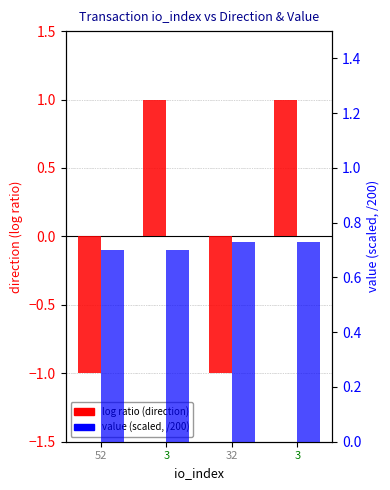

Reading right to left, list all the values displayed in this chart.

log ratio: 1.0	-1.0	1.0	-1.0
value (scaled): 0.7	0.7	0.7	0.7